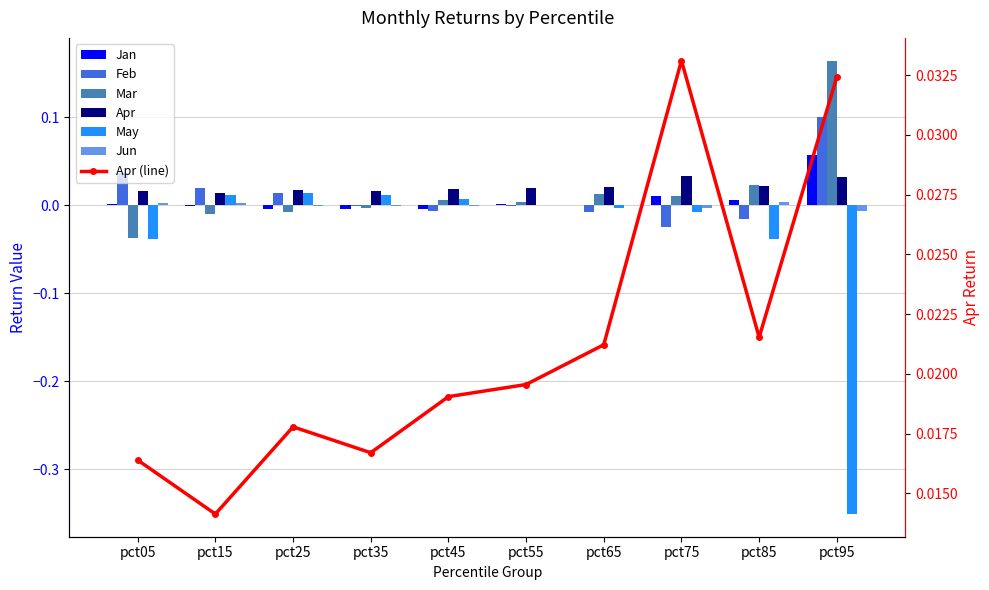

Reading right to left, transcribe all the data shown in this chart.

Jan: 0.1	0.0	0.0	0.0	0.0	-0.0	-0.0	-0.0	-0.0	0.0
Feb: 0.1	-0.0	-0.0	-0.0	-0.0	-0.0	-0.0	0.0	0.0	0.0
Mar: 0.2	0.0	0.0	0.0	0.0	0.0	-0.0	-0.0	-0.0	-0.0
Apr: 0.0	0.0	0.0	0.0	0.0	0.0	0.0	0.0	0.0	0.0
May: -0.4	-0.0	-0.0	-0.0	0.0	0.0	0.0	0.0	0.0	-0.0
Jun: -0.0	0.0	-0.0	0.0	0.0	-0.0	-0.0	-0.0	0.0	0.0